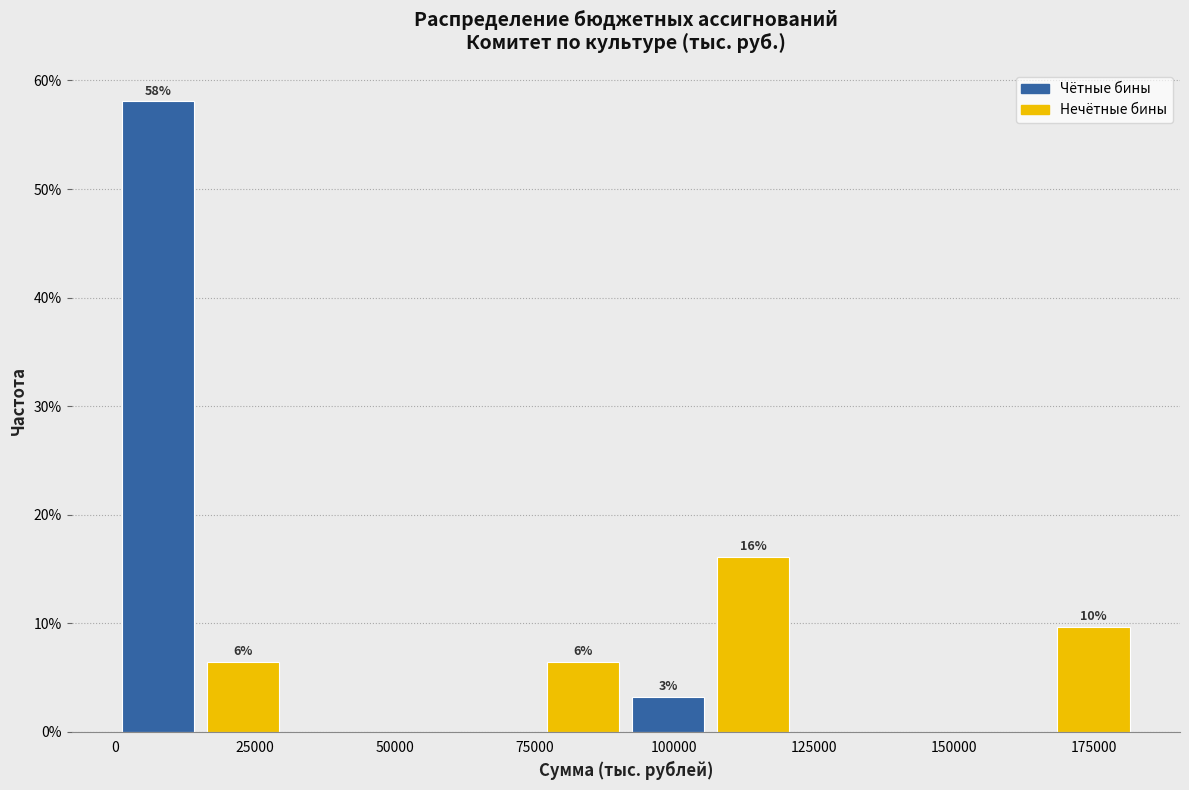

Around what value on the x-axis is the tallest bar? Give the approximate position of its centre, as read against the axis.

10000